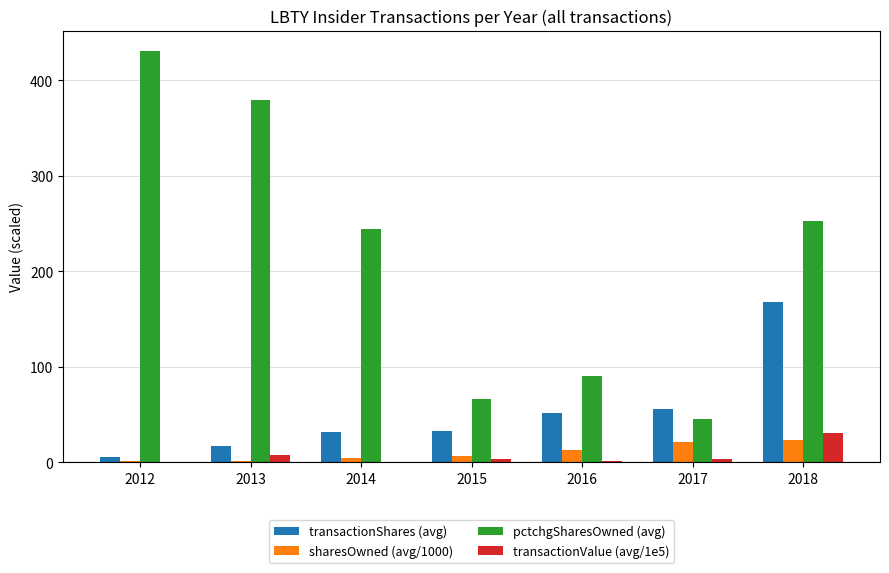

Is the value of transactionShares (avg) at 2016 greater than the value of pctchgSharesOwned (avg) at 2018?

No